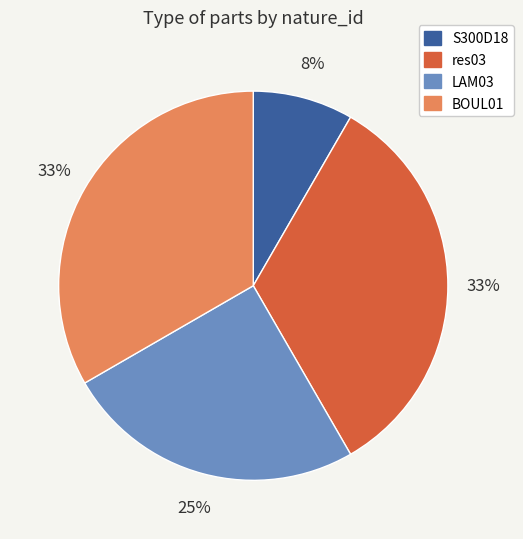

To the nearest percent, what portion does BOUL01 represent?

33%